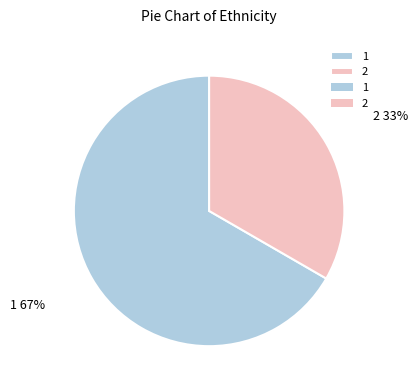

Which category has the biggest portion of the pie?

1